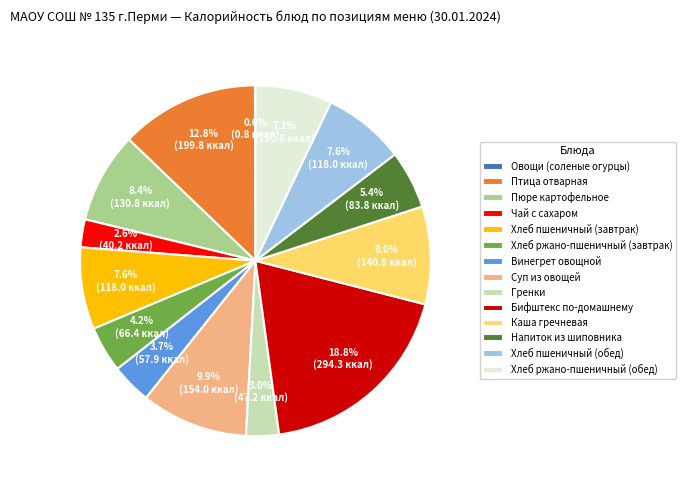

How much of the chart is everything except Птица отварная?

87.2%